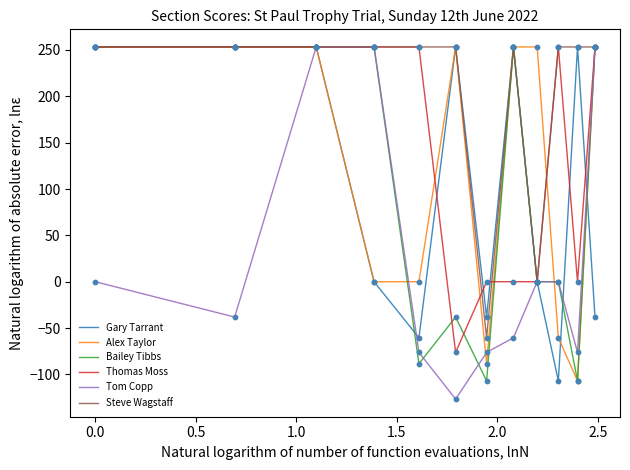

At how many categories does at least one series exceed 167?

11